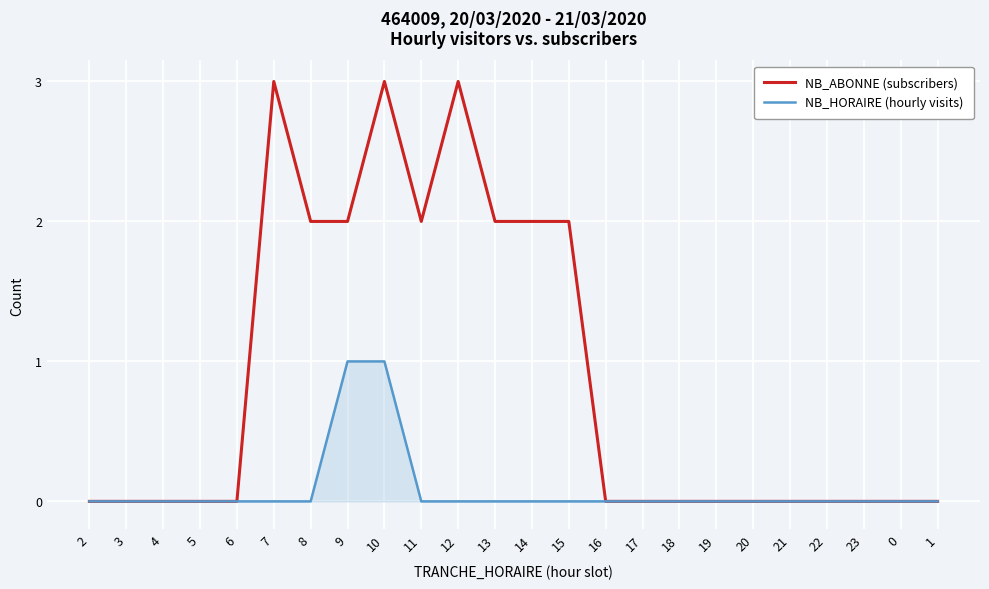

How many lines are shown in the chart?

2